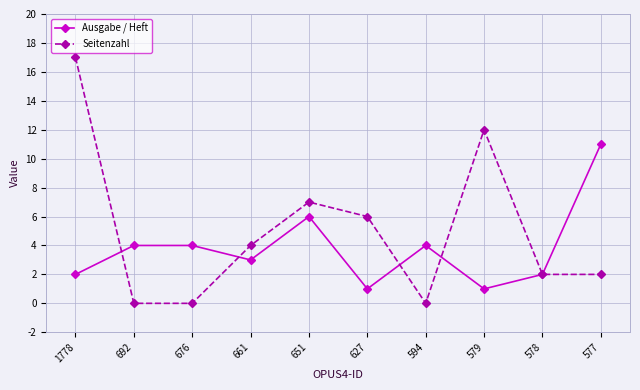

True or false: Ausgabe / Heft has more than 1 interior local peaks.

True